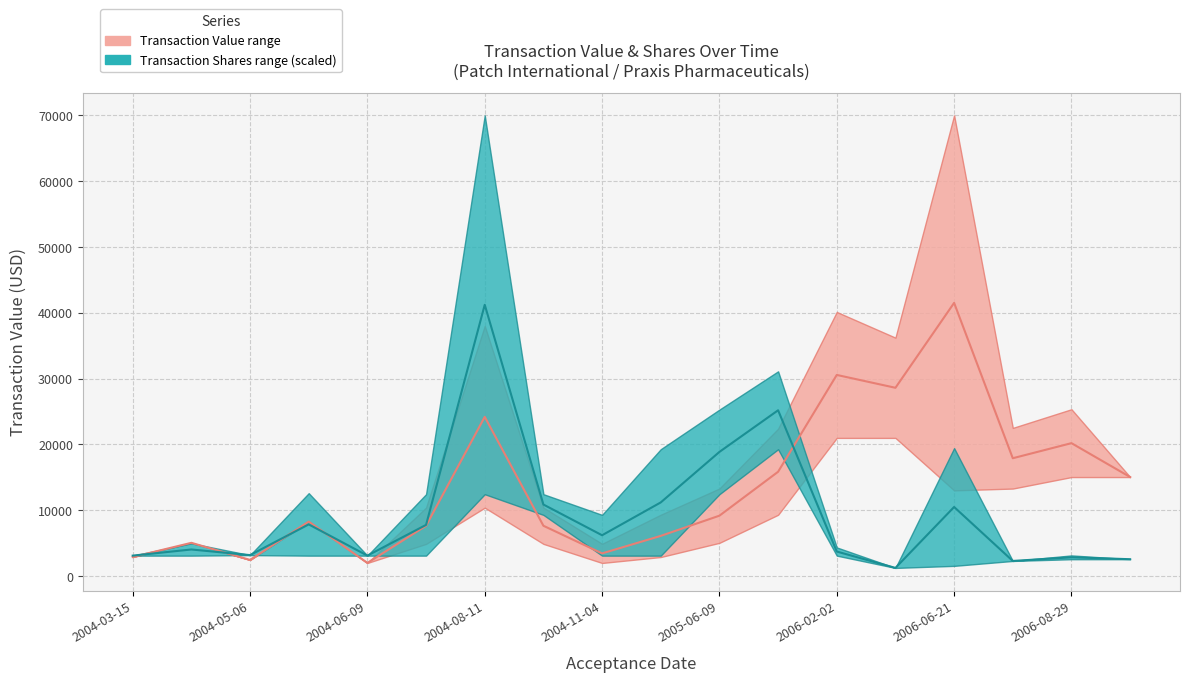

Reading left to right, transcribe all the data shown in this chart.

transactionValue_upper: 2900.0	5056.0	2460.0	8285.0	2000.0	7649.5	24200.0	7649.5	3449.5	6109.5	9179.5	15852.0	30565.0	28612.5	41515.0	17908.5	20200.0	15050.0
transactionShares_upper: 3111.1	4044.4	3188.9	7855.6	3111.1	7777.8	41222.2	10873.3	6206.7	11194.9	18870.0	25194.9	3733.3	1244.4	10500.0	2302.2	2854.4	2566.7